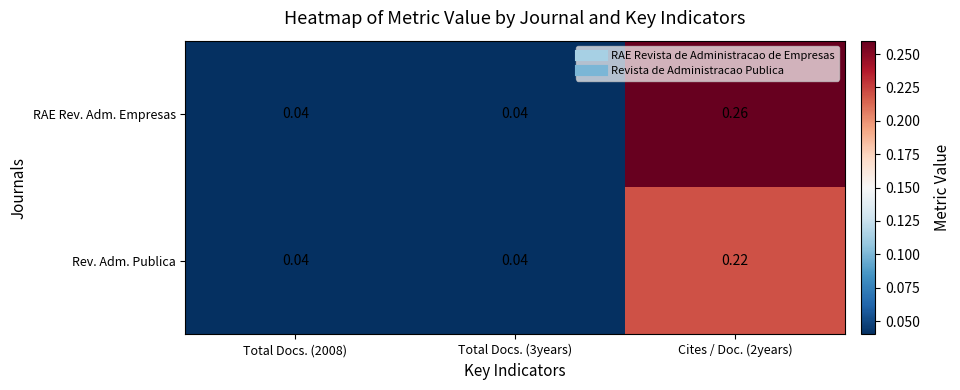

Is the value of RAE Rev. Adm. Empresas at Total Docs. (3years) greater than the value of Rev. Adm. Publica at Cites / Doc. (2years)?

No